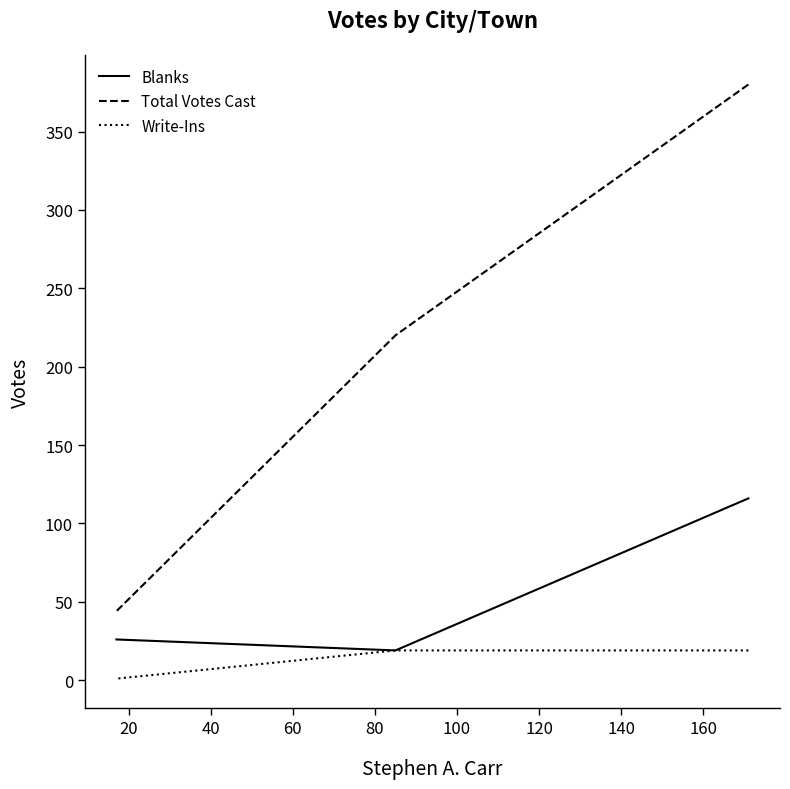

How many lines are shown in the chart?

3